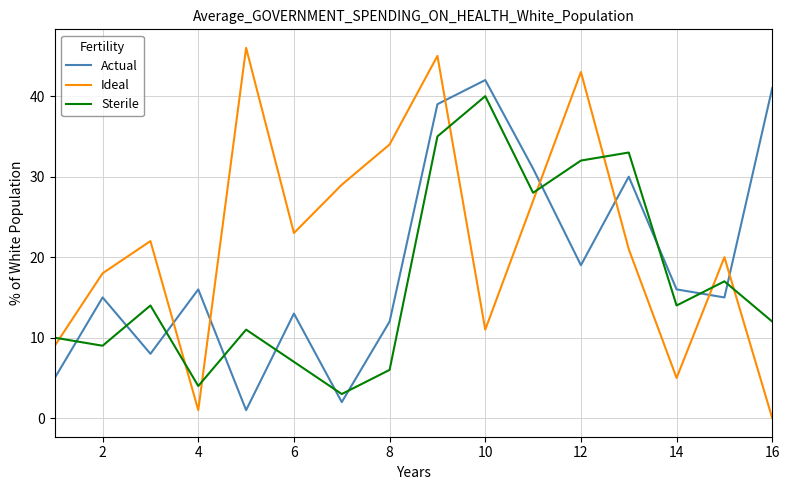

What is the maximum value shown in the chart?

46